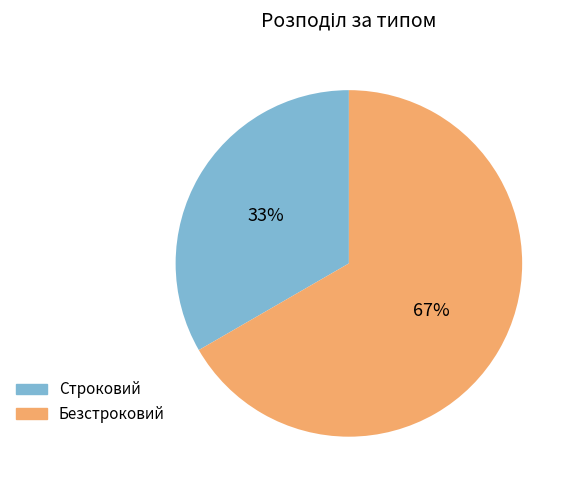

Rank the categories by value from lowest to highest.

Строковий, Безстроковий